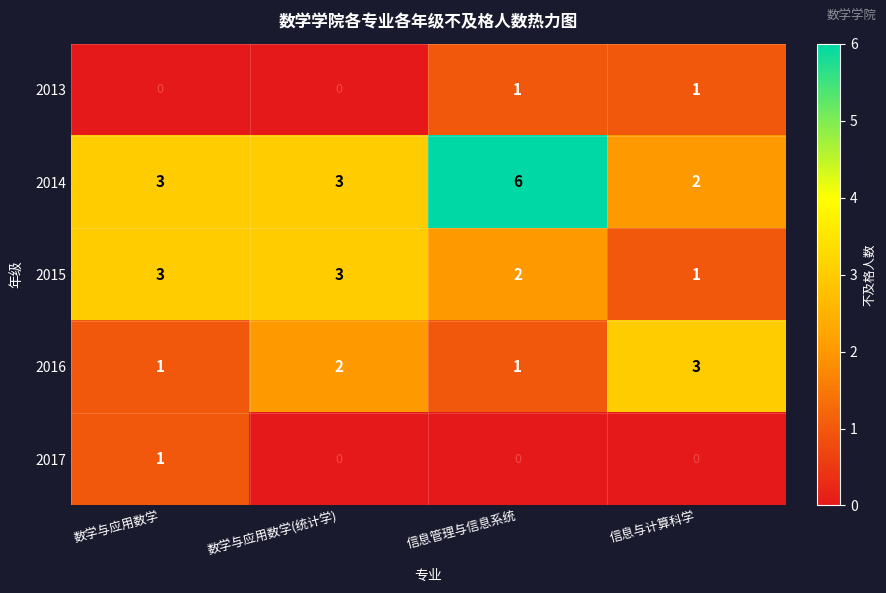

Count the number of data series in this chart.

5